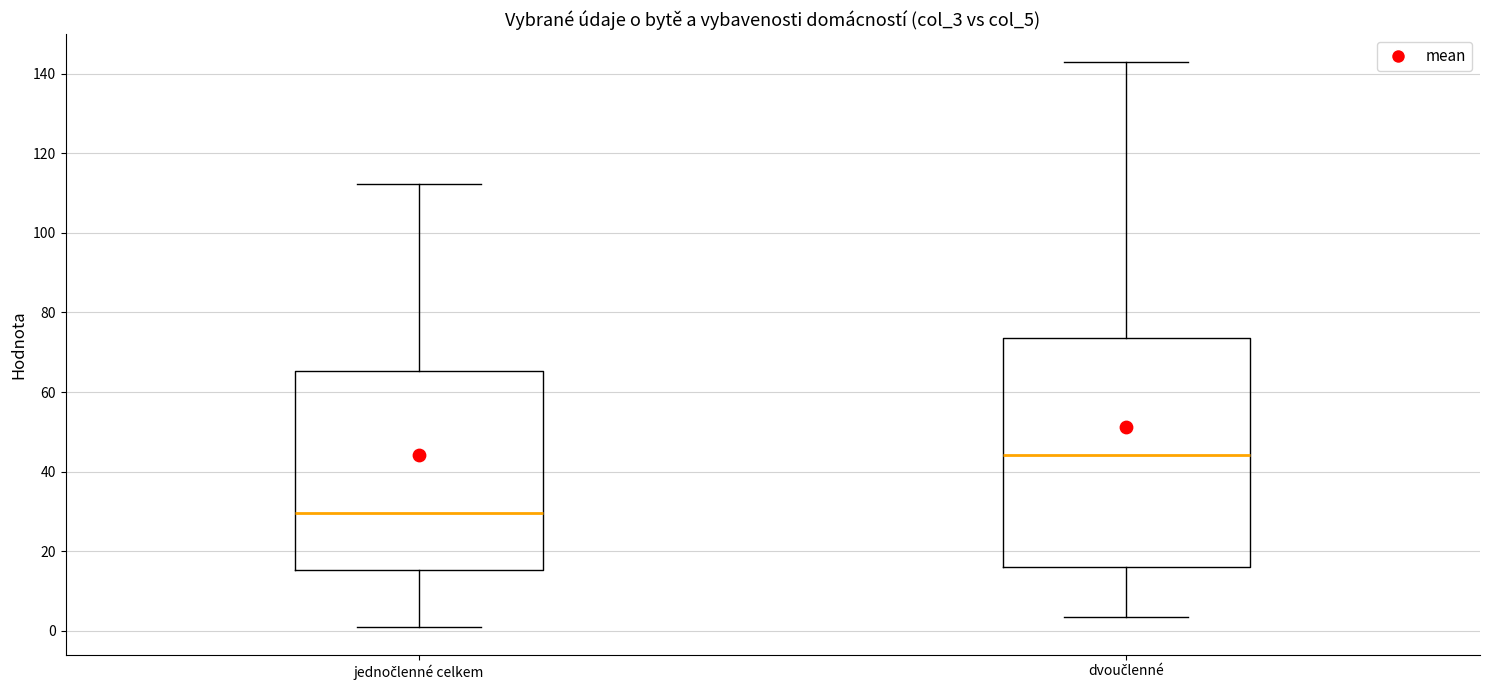

Reading left to right, transcribe this box plot: for each box, give where its median line is, the range the box spans, and where its two whiskers end, as read against the y-axis. The values are not printed on the chart, so give them approximately, as read against the axis.

jednočlenné celkem: median 30, box 16 to 66, whiskers 2 to 112
dvoučlenné: median 44, box 16 to 74, whiskers 4 to 142